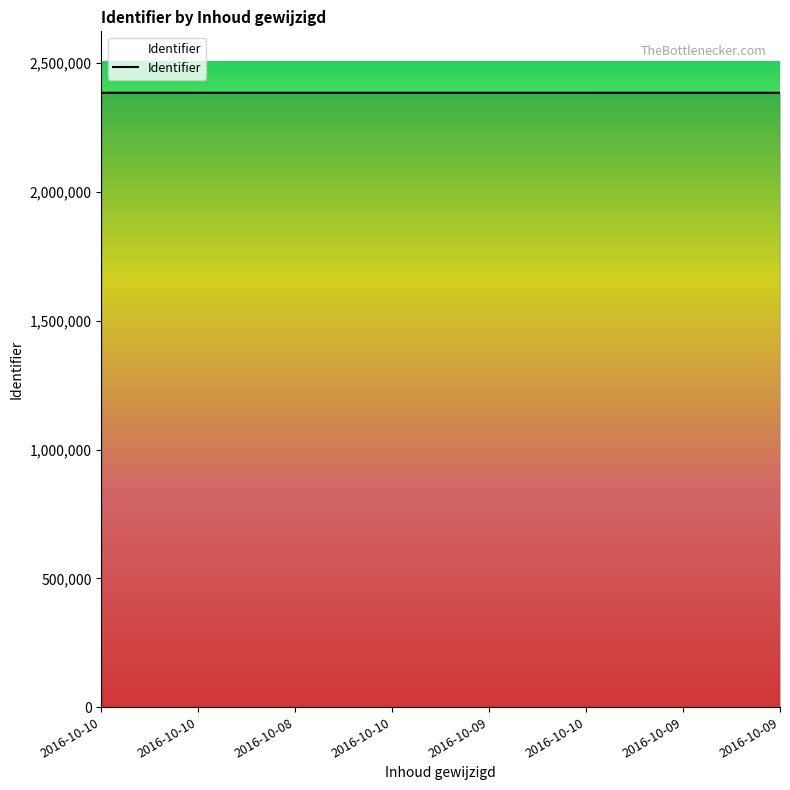

The value at 2016-10-09 is 2385337. True or false?

True